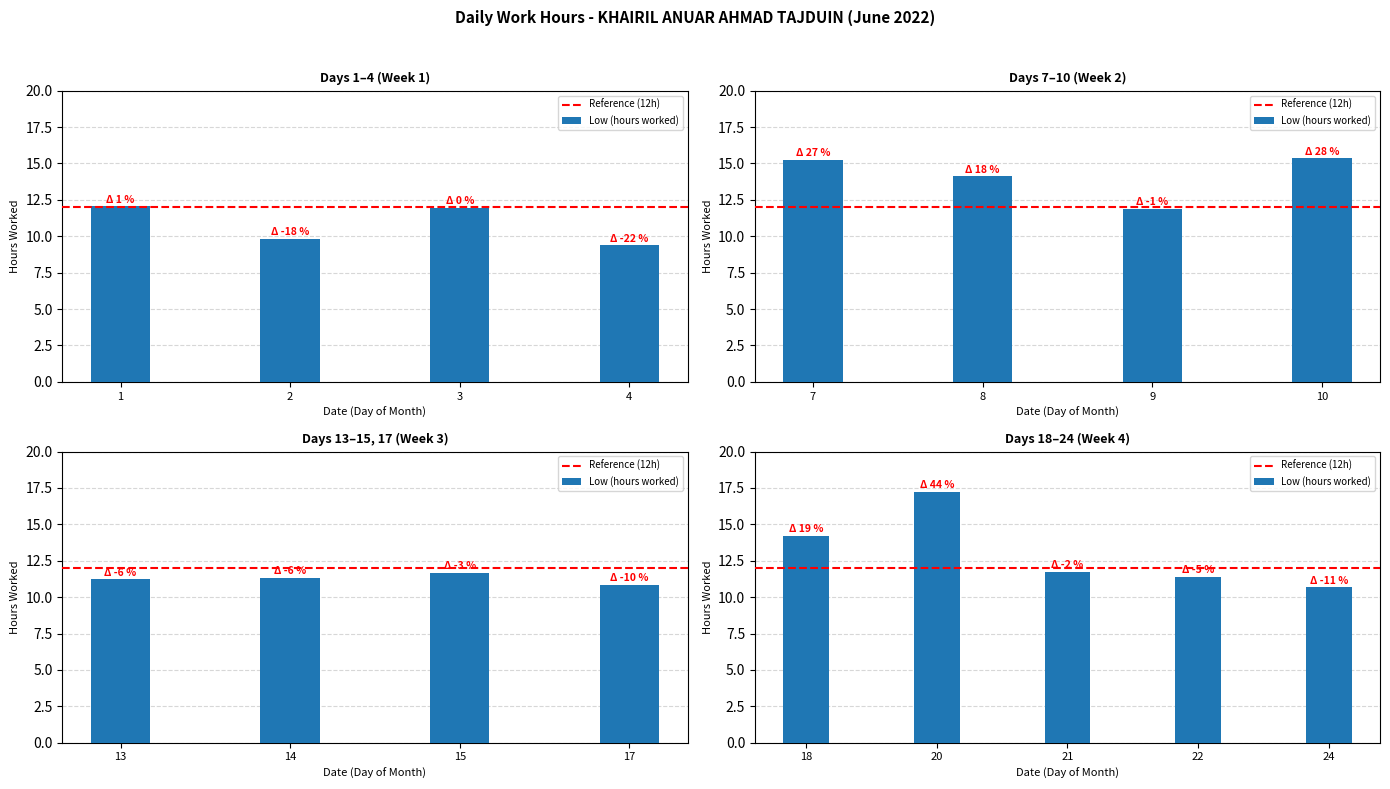

Which label corresponds to the smallest value in the chart?

4